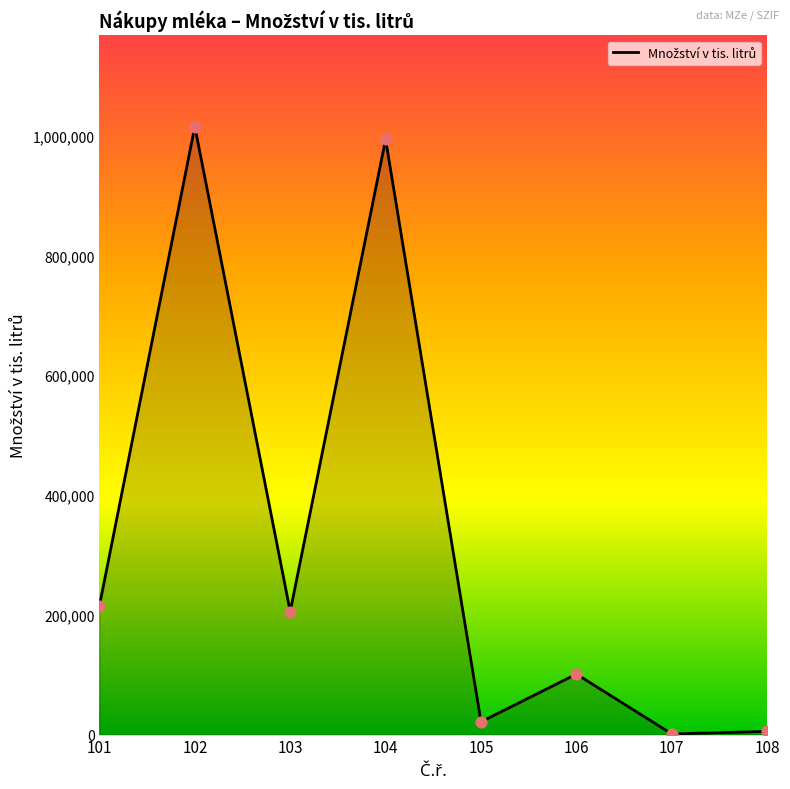

Approximately how many times larger is the value at 102 compared to 107?

922.9